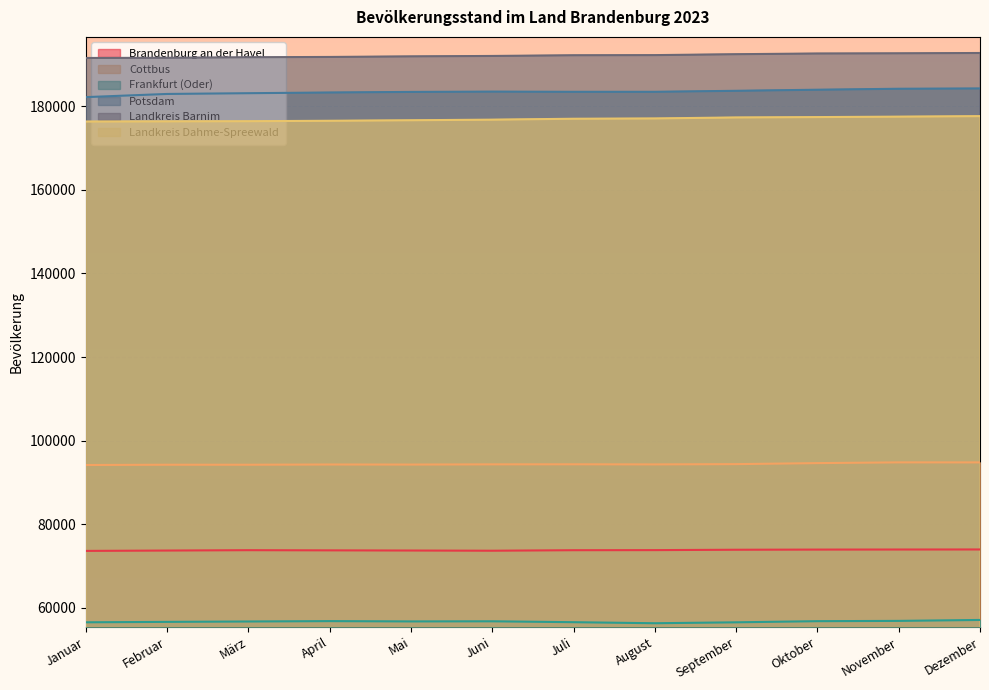

List the series in order of their peak value, lowest first.

Frankfurt (Oder), Brandenburg an der Havel, Cottbus, Landkreis Dahme-Spreewald, Potsdam, Landkreis Barnim